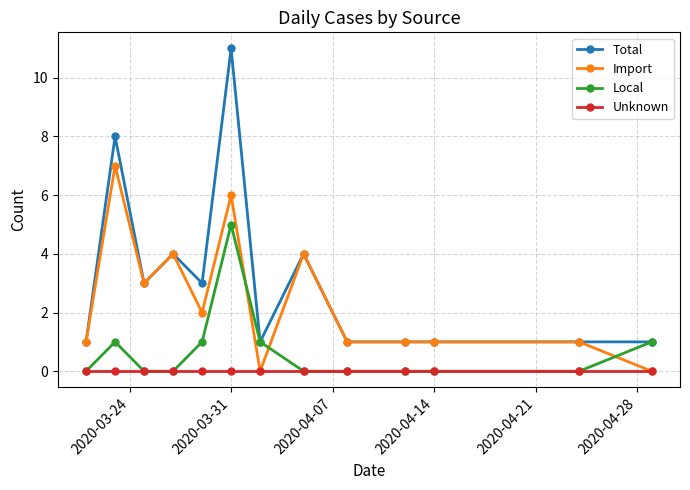

True or false: Import has more than 1 points higher than both neighbors.

True